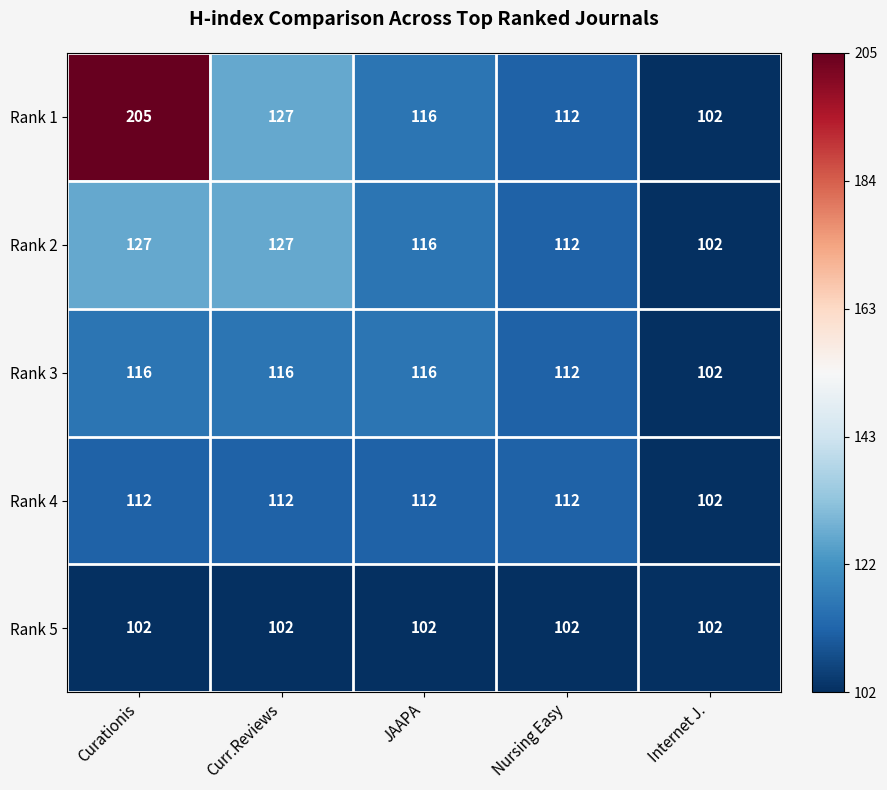

List the series in order of their peak value, lowest first.

Rank 5, Rank 4, Rank 3, Rank 2, Rank 1